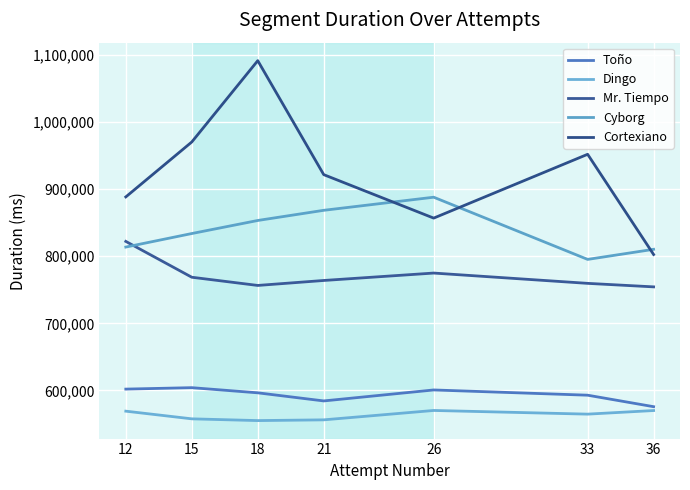

What is the sum of the Cortexiano values at 33 and 18?

2043117